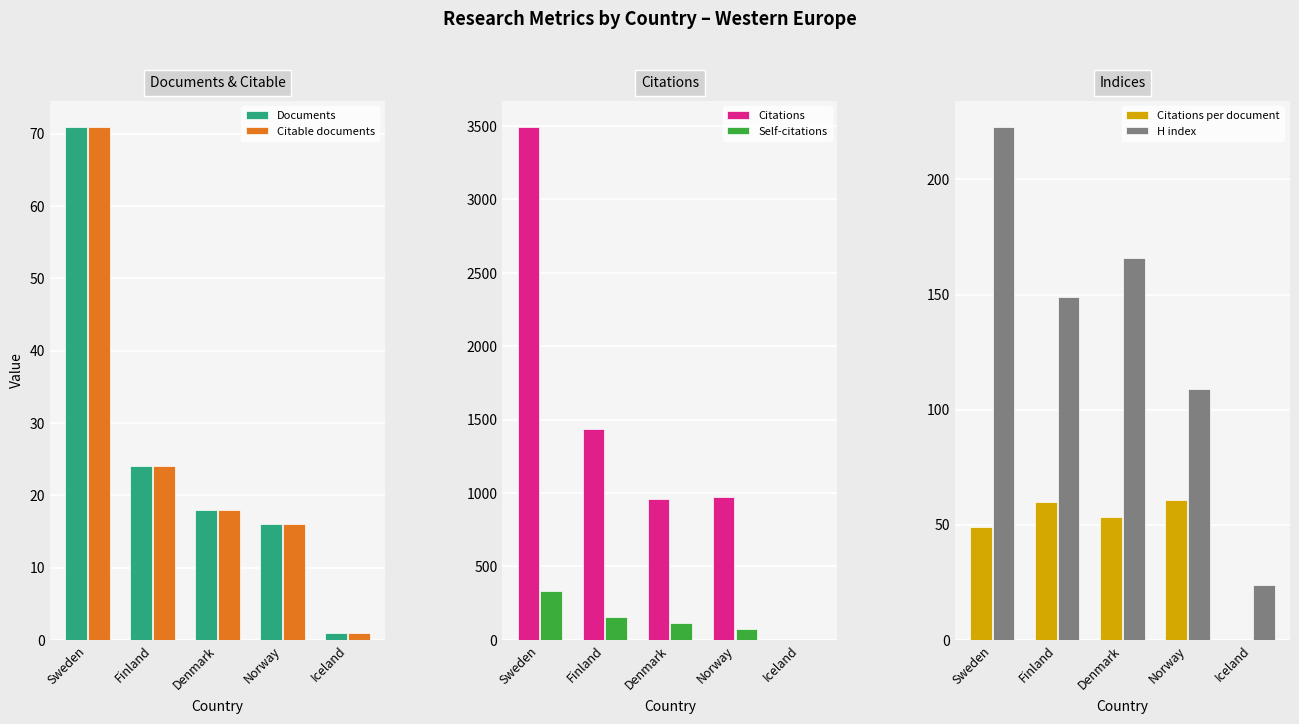

Which label corresponds to the largest value in the chart?

Sweden